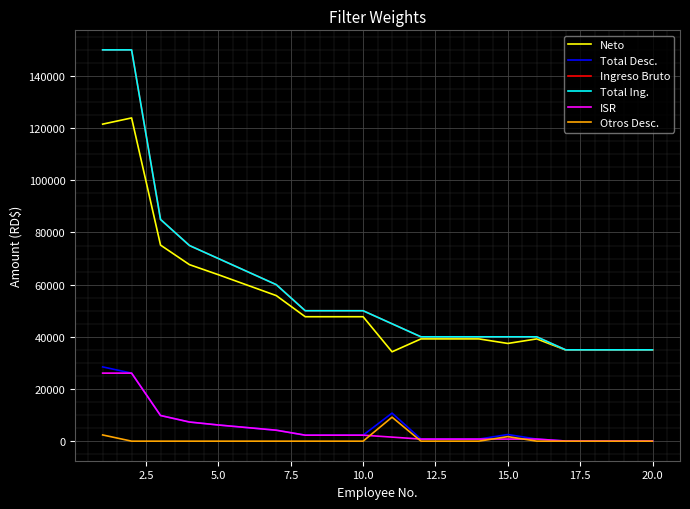

Is this an area chart (filled region under the line)?

No